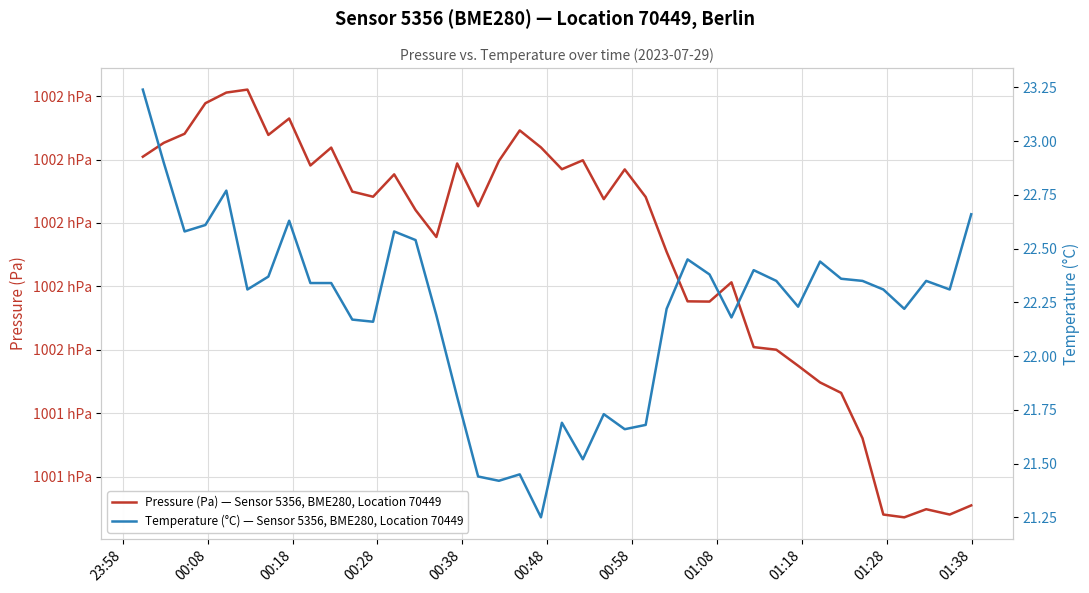

True or false: Temperature (°C) — Sensor 5356, BME280, Location 70449 and Pressure (Pa) — Sensor 5356, BME280, Location 70449 cross at least once.

False